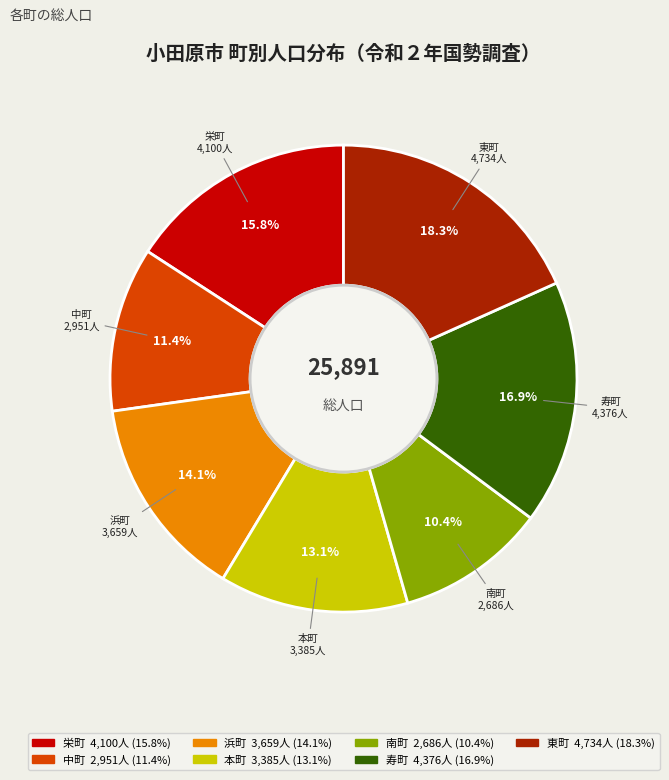

Approximately how many times larger is the value at 本町 compared to 栄町?

0.8